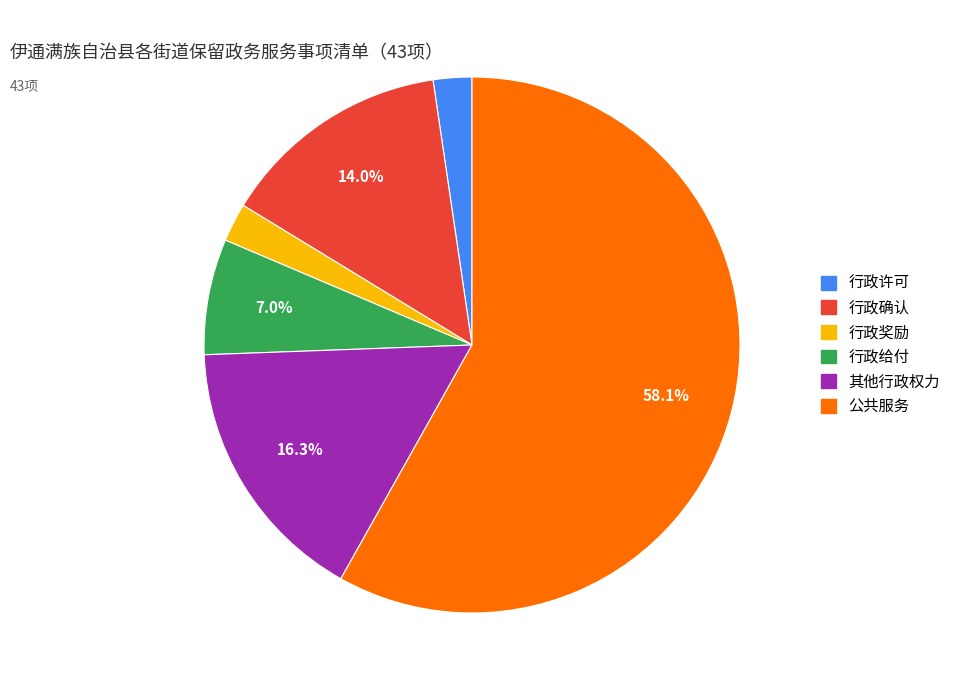

To the nearest percent, what is the difference between the largest and smallest slice percentages?

56%